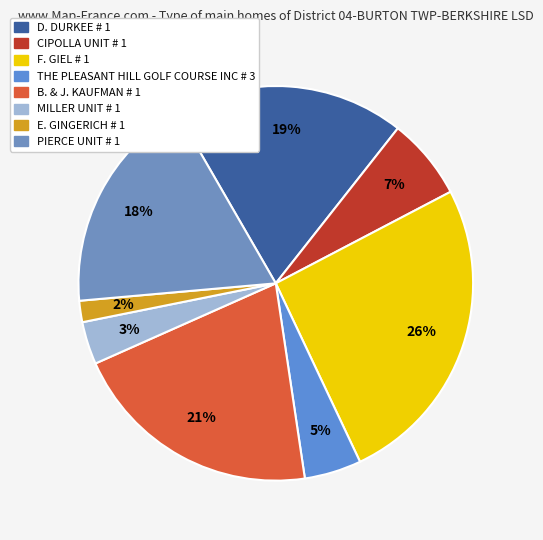

To the nearest percent, what percentage of the pie is THE PLEASANT HILL GOLF COURSE INC # 3?

5%